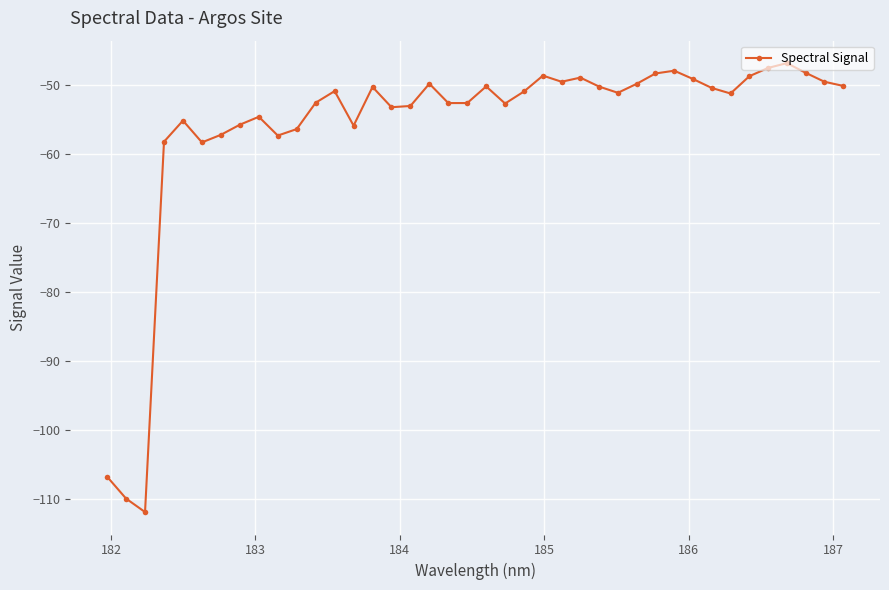

What is the difference between the maximum and minimum values?

65.0